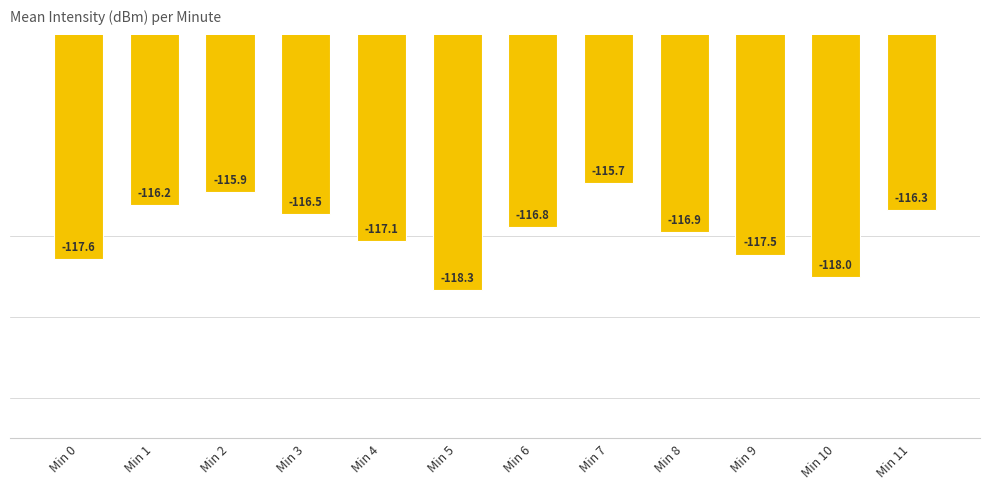

Where does the data first go above -116?

Min 2